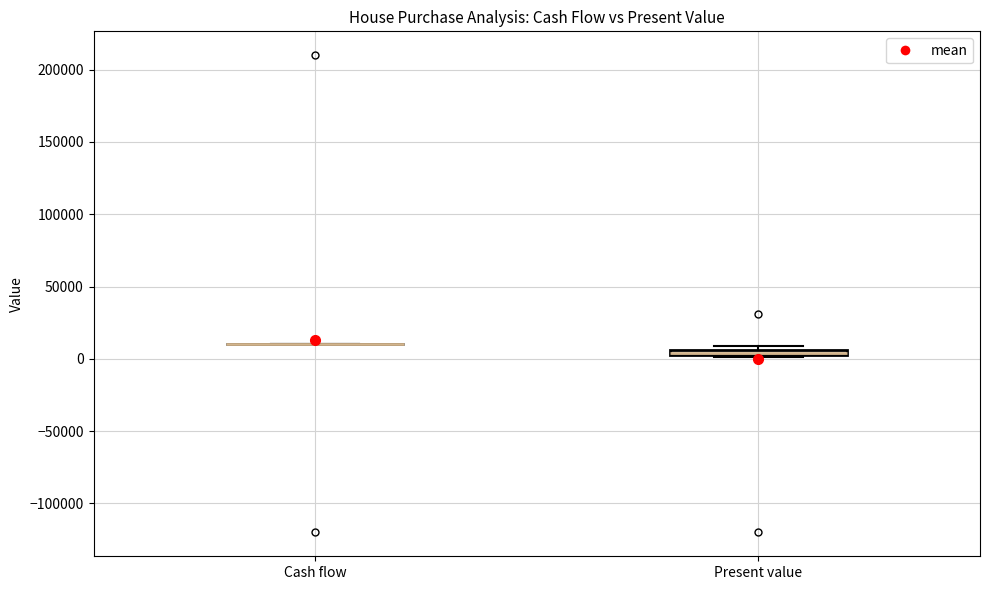

Where is the lower edge of the box for Present value on the y-axis? The values are not printed on the chart, so give them approximately, as read against the axis.

0